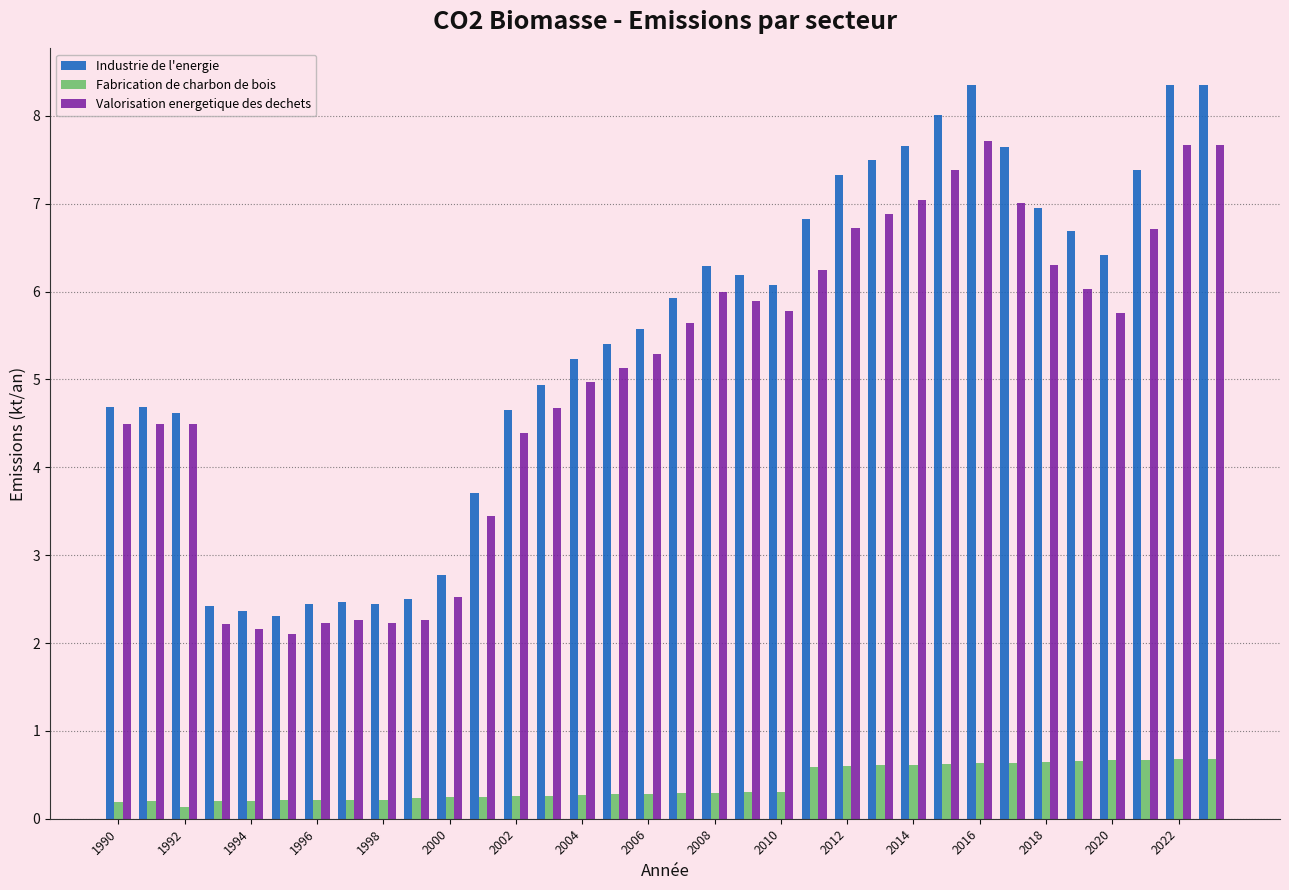

Which series has the largest range (max minus min)?

Industrie de l'energie